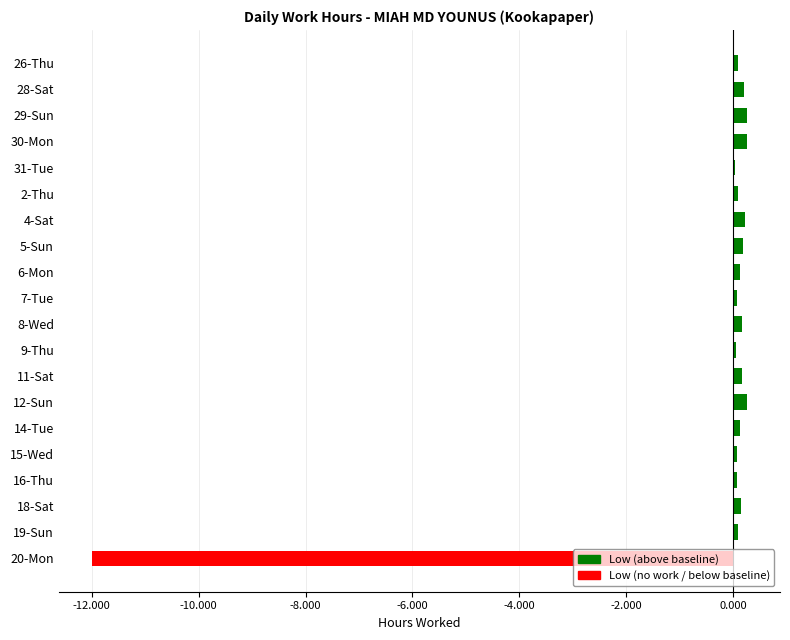

True or false: the data shows 0.2 at 28-Sat.

True